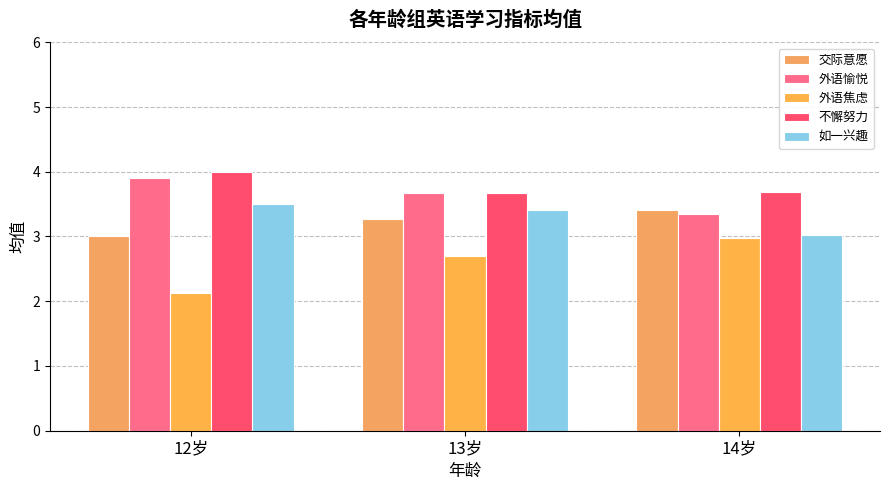

Are the bars horizontal?

No